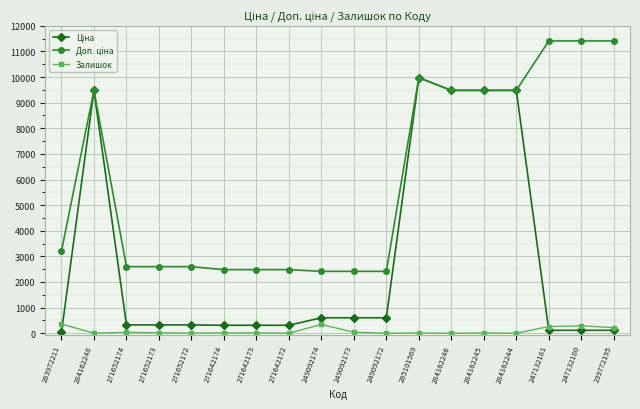

What is the greatest value displayed?

11410.0